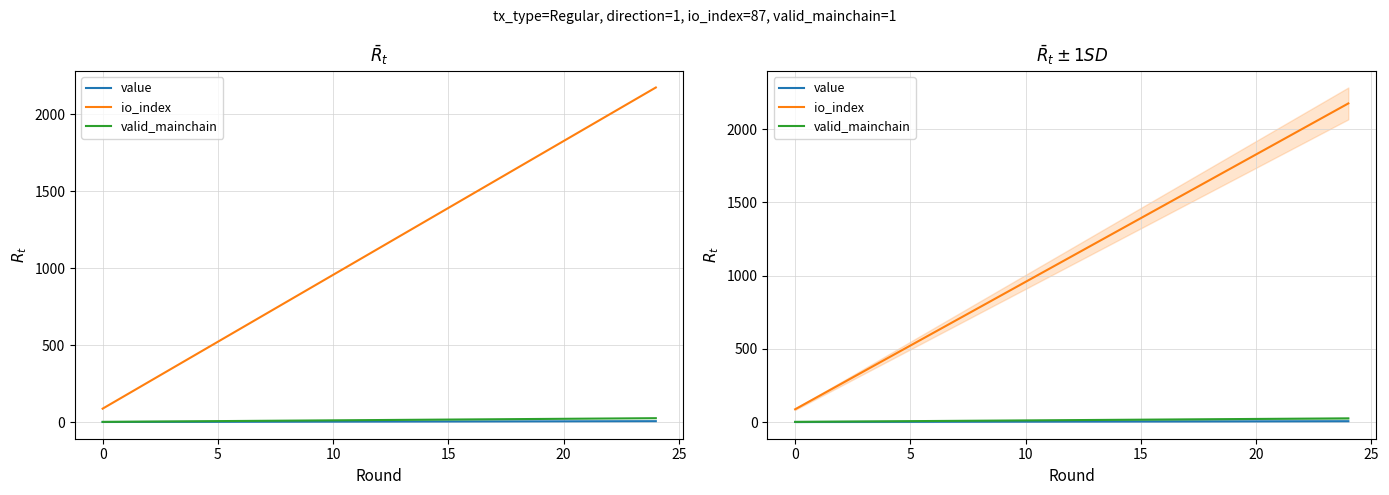

At which label is value closest to 2?

8